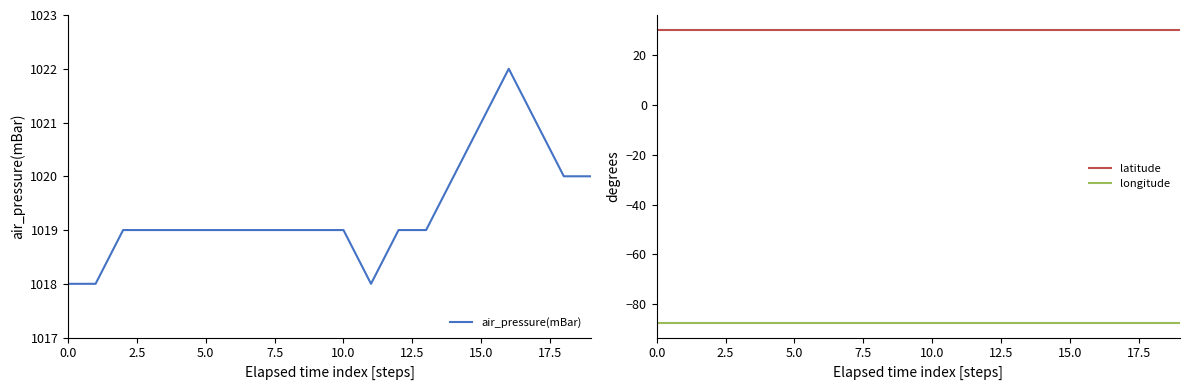

Reading left to right, extract all data points from this chart.

air_pressure(mBar): 1018.0	1018.0	1019.0	1019.0	1019.0	1019.0	1019.0	1019.0	1019.0	1019.0	1019.0	1018.0	1019.0	1019.0	1020.0	1021.0	1022.0	1021.0	1020.0	1020.0
latitude: 30.3	30.3	30.3	30.3	30.3	30.3	30.3	30.3	30.3	30.3	30.3	30.3	30.3	30.3	30.3	30.3	30.3	30.3	30.3	30.3
longitude: -87.6	-87.6	-87.6	-87.6	-87.6	-87.6	-87.6	-87.6	-87.6	-87.6	-87.6	-87.6	-87.6	-87.6	-87.6	-87.6	-87.6	-87.6	-87.6	-87.6